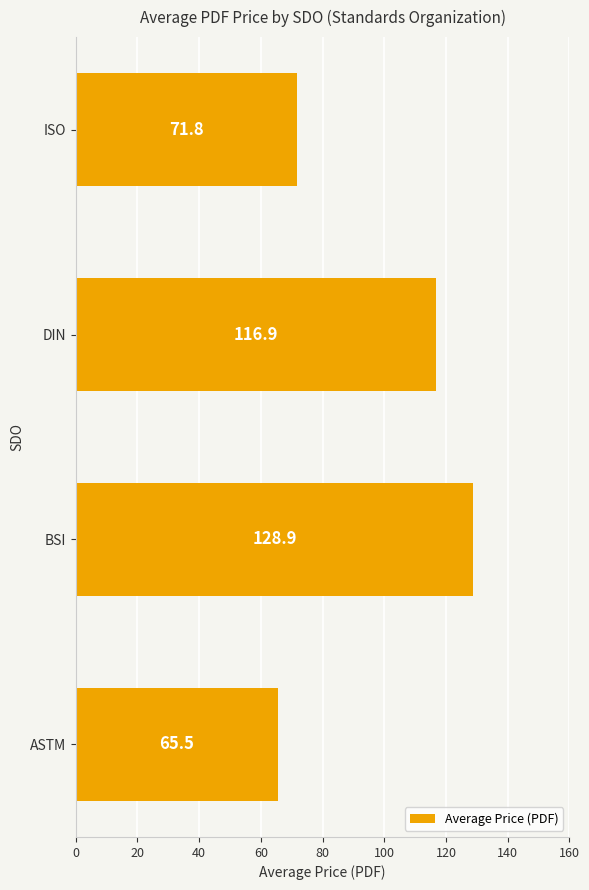

Approximately how many times larger is the value at DIN compared to ISO?

1.6